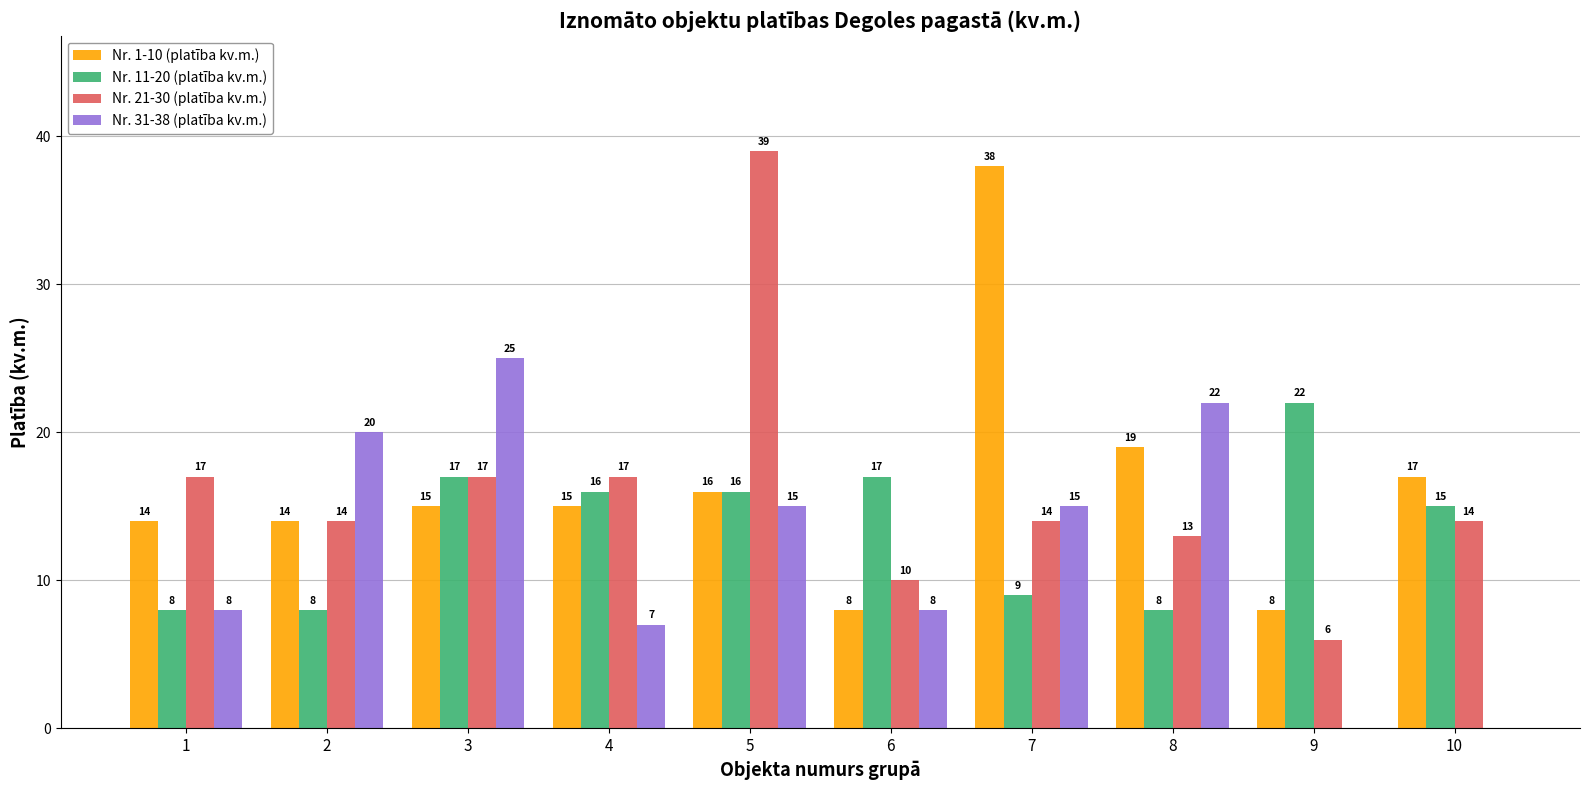

Where does the Nr. 31-38 (platība kv.m.) series first go above 15?

2